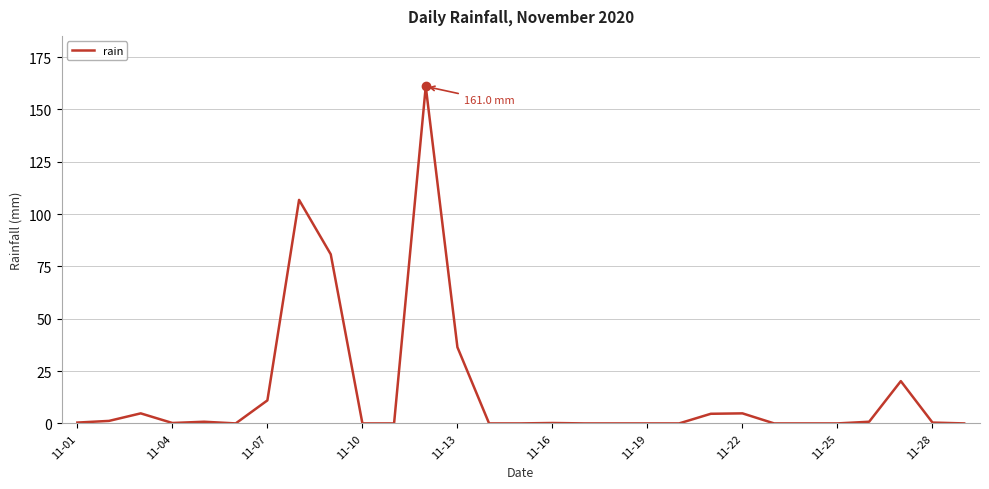

Does the chart display data point markers on the line(s)?

No